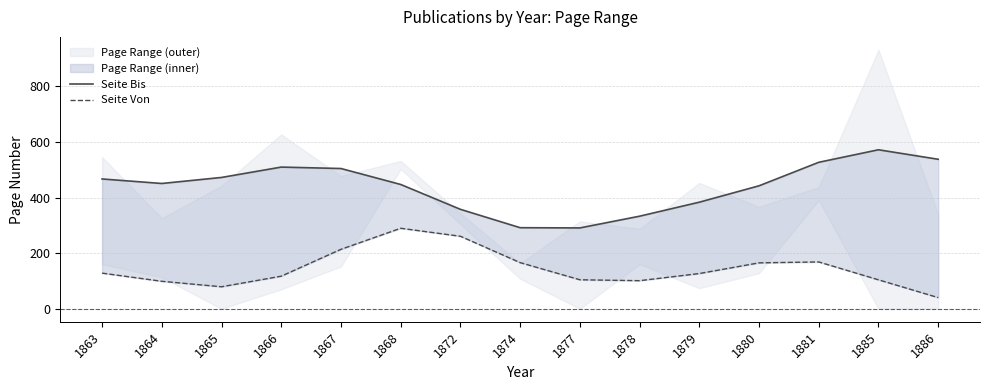

What is the lowest value of the Seite Von series?

41.2